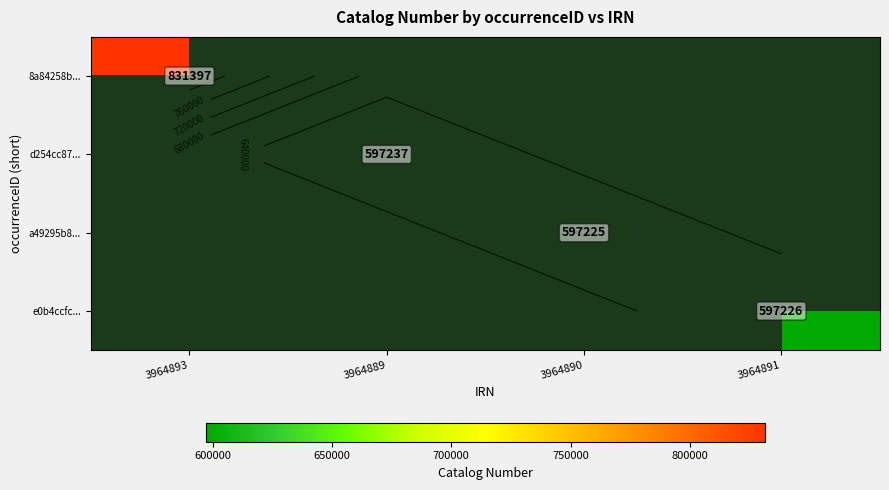

What is the minimum value shown in the chart?

597225.0